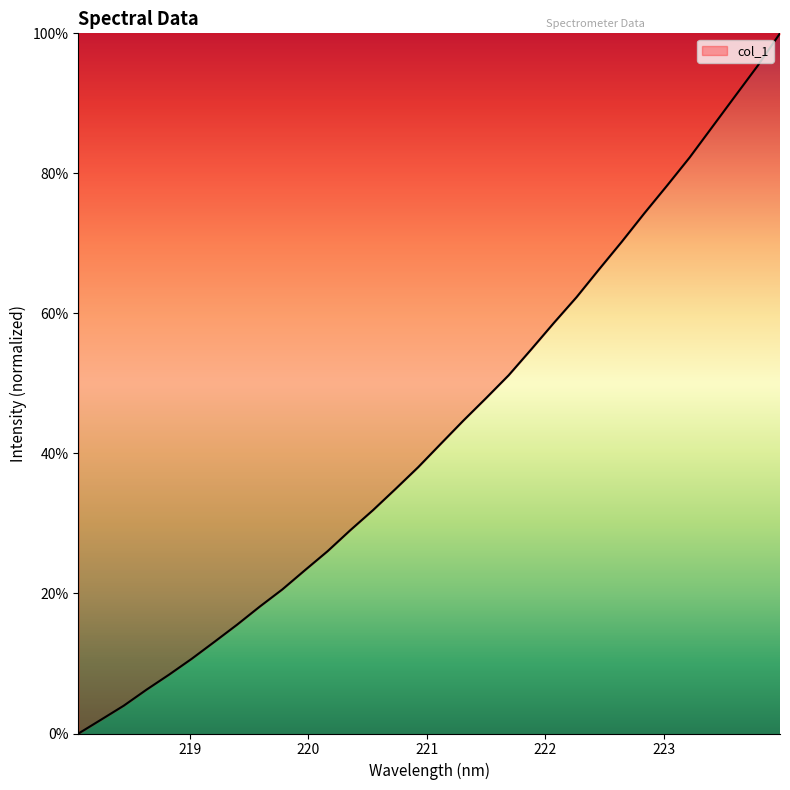

What is the sum of all values?

1387.2